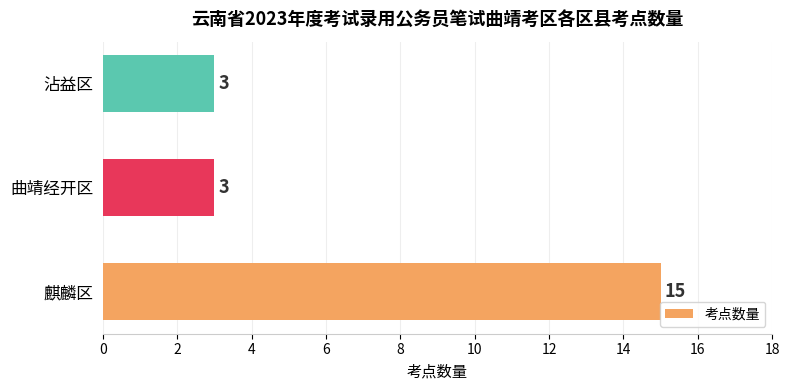

Reading top to bottom, extract all data points from this chart.

沾益区=3	曲靖经开区=3	麒麟区=15